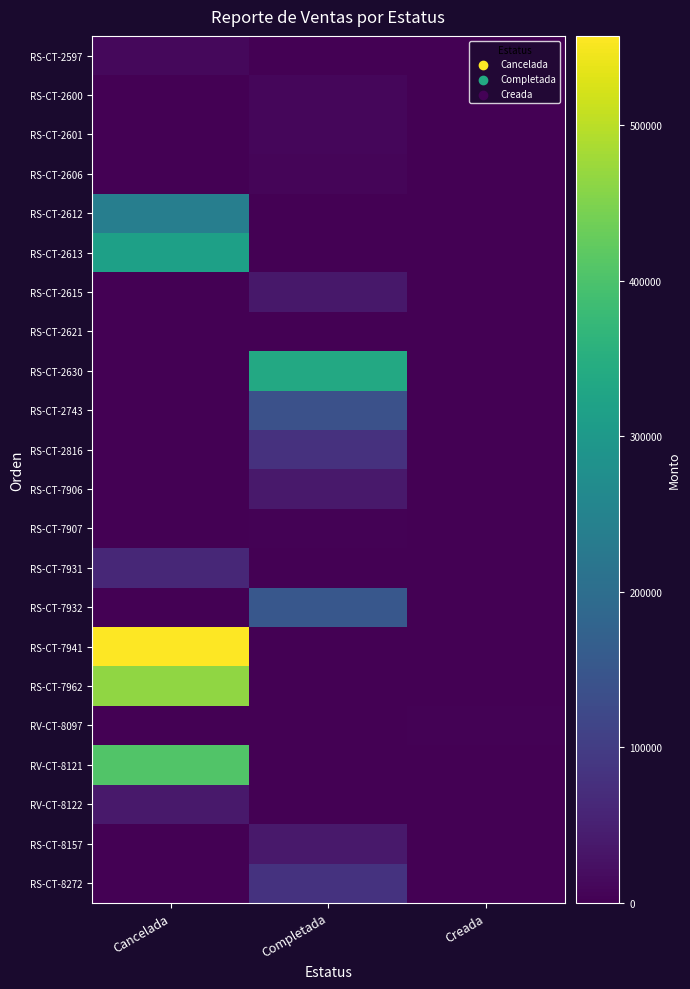

Reading left to right, extract all data points from this chart.

RS-CT-2597: Cancelada=11152.0	Completada=0.0	Creada=0.0
RS-CT-2600: Cancelada=0.0	Completada=9000.0	Creada=0.0
RS-CT-2601: Cancelada=0.0	Completada=9481.6	Creada=0.0
RS-CT-2606: Cancelada=0.0	Completada=8000.0	Creada=0.0
RS-CT-2612: Cancelada=238364.0	Completada=0.0	Creada=0.0
RS-CT-2613: Cancelada=316290.0	Completada=0.0	Creada=0.0
RS-CT-2615: Cancelada=0.0	Completada=35850.0	Creada=0.0
RS-CT-2621: Cancelada=1440.0	Completada=0.0	Creada=0.0
RS-CT-2630: Cancelada=0.0	Completada=336410.0	Creada=0.0
RS-CT-2743: Cancelada=0.0	Completada=139300.0	Creada=0.0
RS-CT-2816: Cancelada=0.0	Completada=79500.0	Creada=0.0
RS-CT-7906: Cancelada=0.0	Completada=37620.0	Creada=0.0
RS-CT-7907: Cancelada=0.0	Completada=4180.0	Creada=0.0
RS-CT-7931: Cancelada=62487.0	Completada=0.0	Creada=0.0
RS-CT-7932: Cancelada=0.0	Completada=151500.0	Creada=0.0
RS-CT-7941: Cancelada=557631.7	Completada=0.0	Creada=0.0
RS-CT-7962: Cancelada=465634.3	Completada=0.0	Creada=0.0
RV-CT-8097: Cancelada=0.0	Completada=0.0	Creada=3800.0
RV-CT-8121: Cancelada=406193.2	Completada=0.0	Creada=0.0
RV-CT-8122: Cancelada=37268.5	Completada=0.0	Creada=0.0
RS-CT-8157: Cancelada=0.0	Completada=37268.5	Creada=0.0
RS-CT-8272: Cancelada=0.0	Completada=81655.5	Creada=0.0